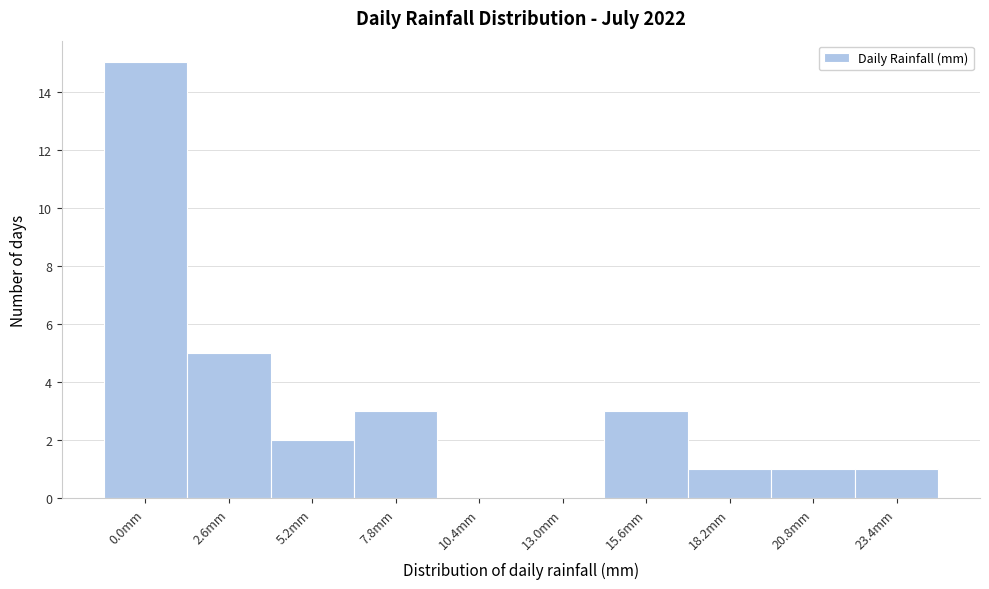

Reading left to right, what are all the values shown in this chart?

0.0mm=15	2.6mm=5	5.2mm=2	7.8mm=3	10.4mm=0	13.0mm=0	15.6mm=3	18.2mm=1	20.8mm=1	23.4mm=1